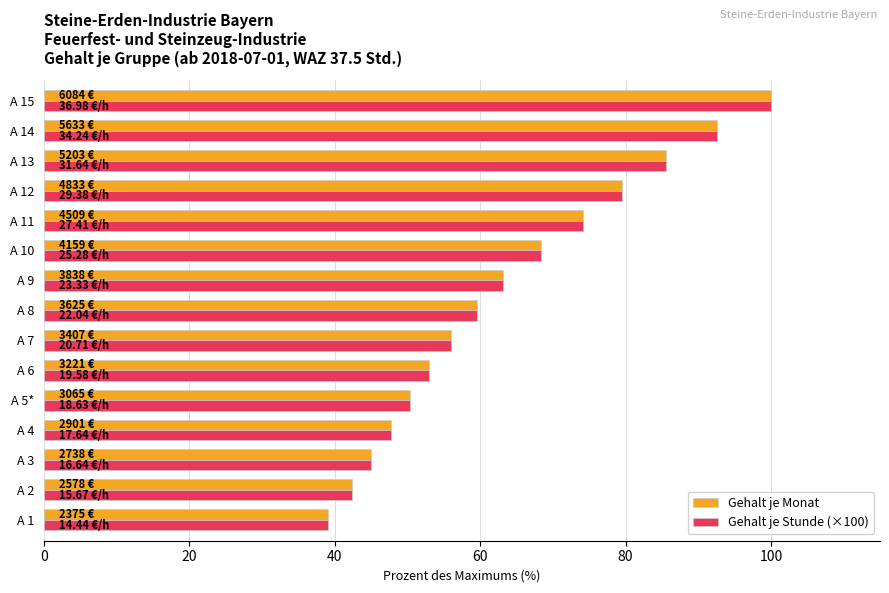

How many data points in Gehalt je Stunde (×100) are above 59?

8